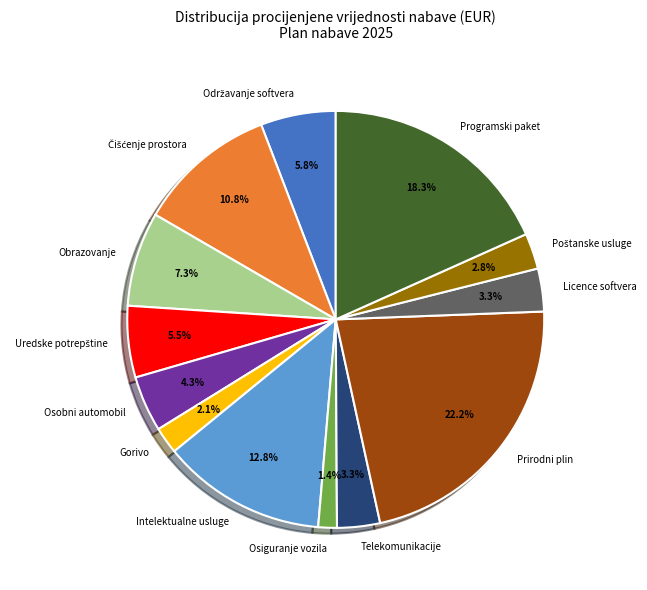

To the nearest percent, what percentage of the pie is Gorivo?

2%